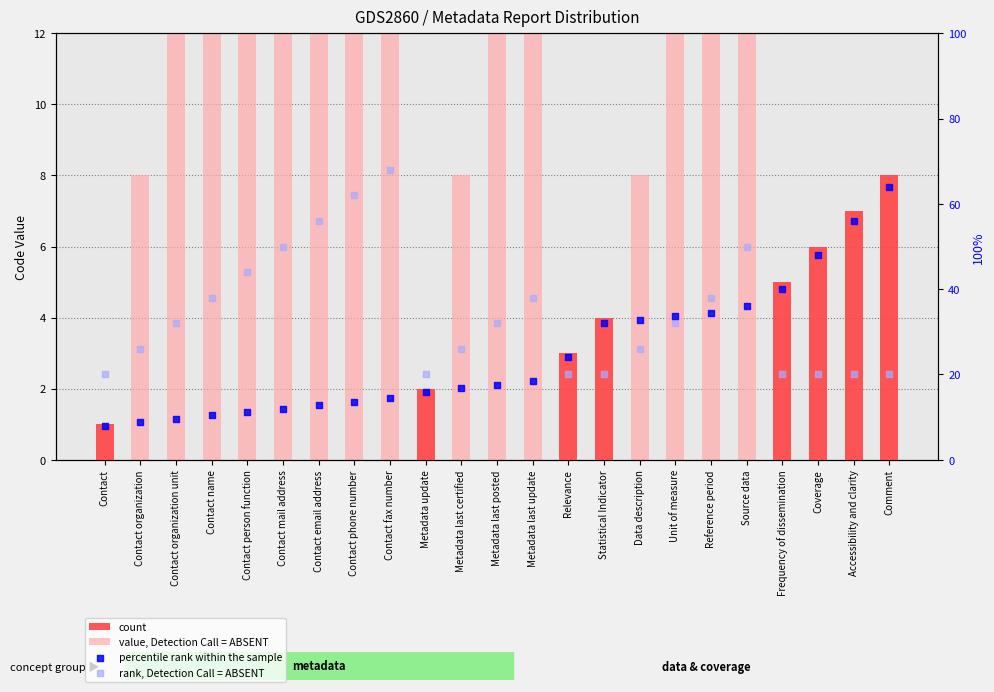

Is the value of value, Detection Call = ABSENT at Comment greater than the value of percentile rank within the sample at Metadata last posted?

No